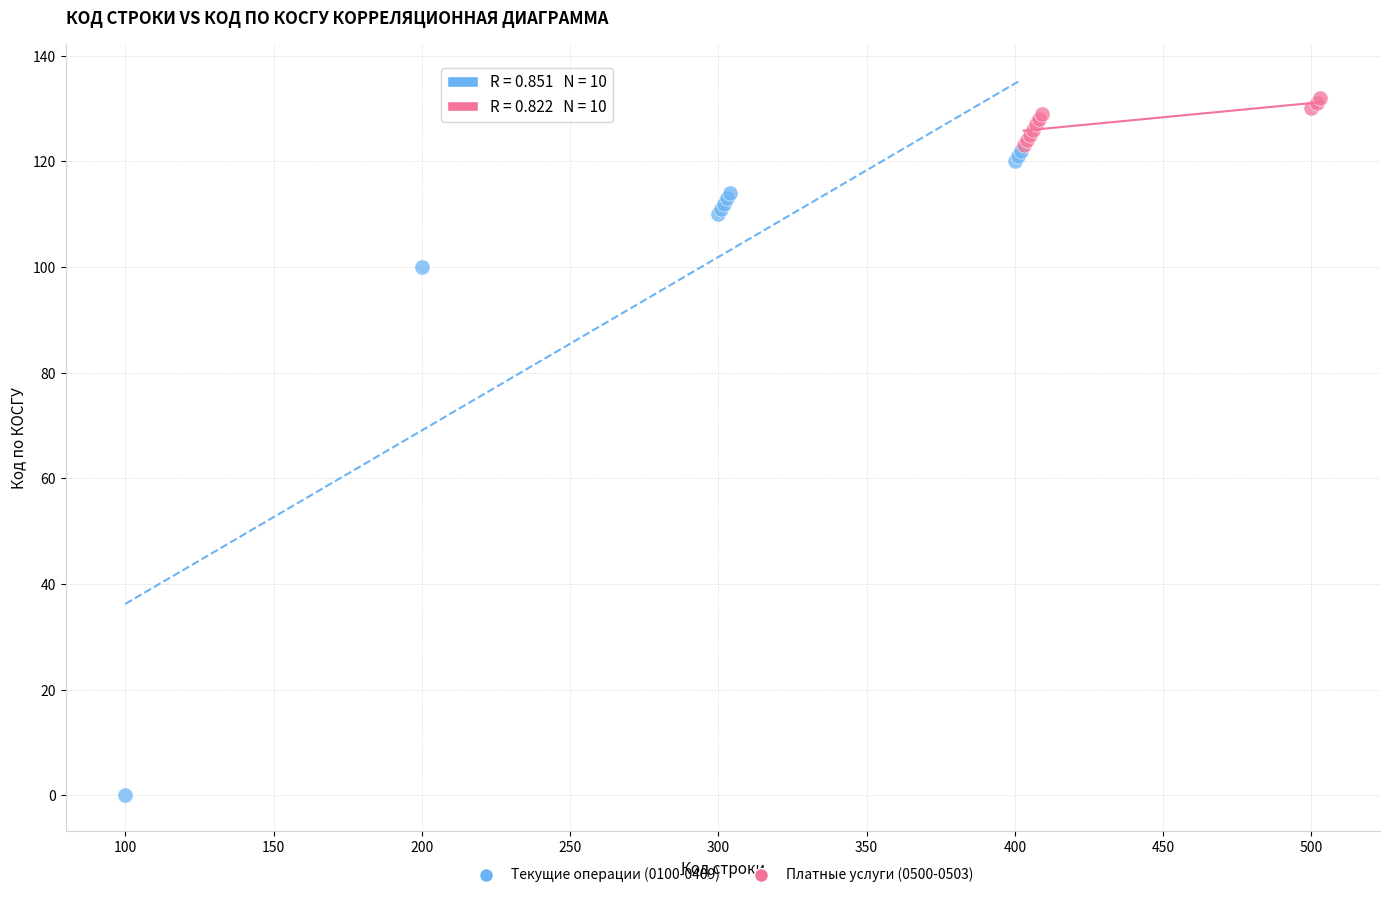

Which series has the widest spread of Y values?

Текущие операции (0100-0409)